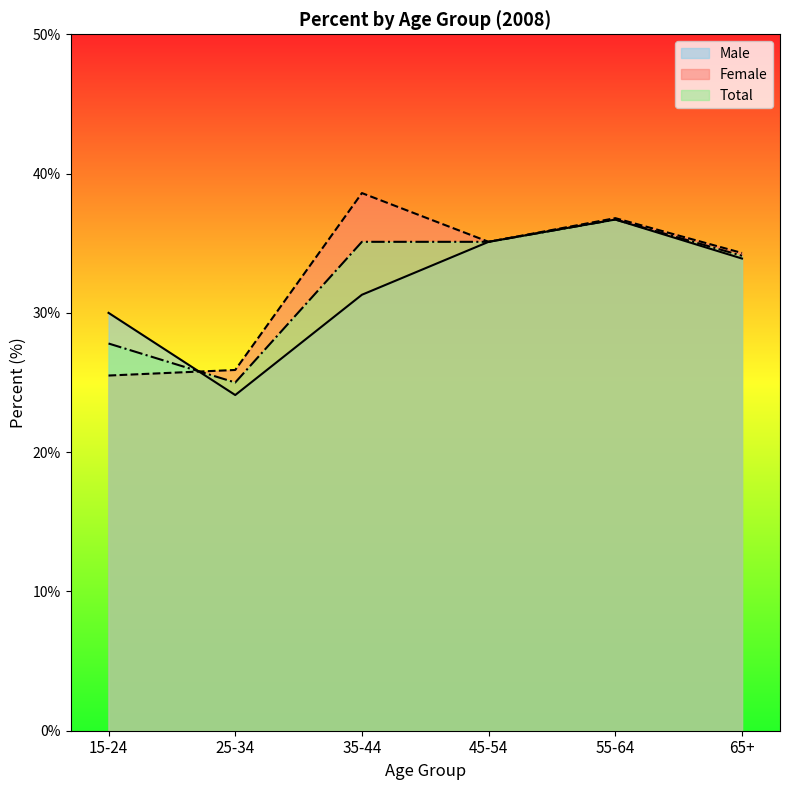

What are all the series names shown in the legend?

Male, Female, Total